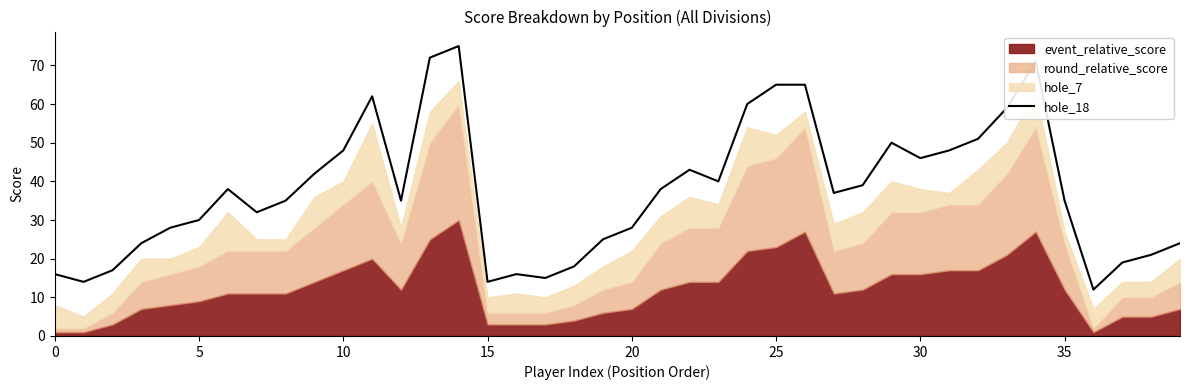

True or false: the data has more than 1 interior local peaks.

True